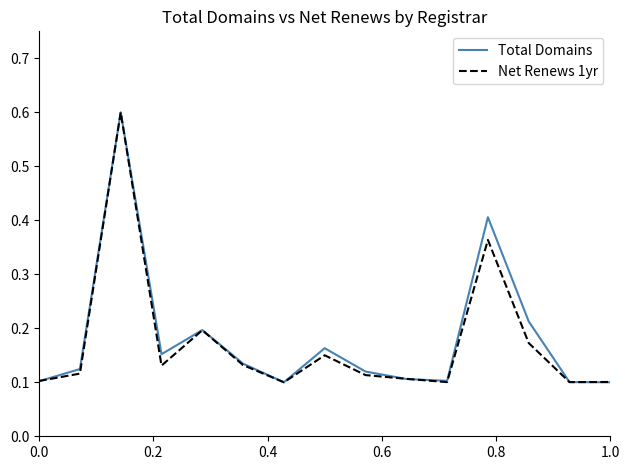

What are all the series names shown in the legend?

Total Domains, Net Renews 1yr